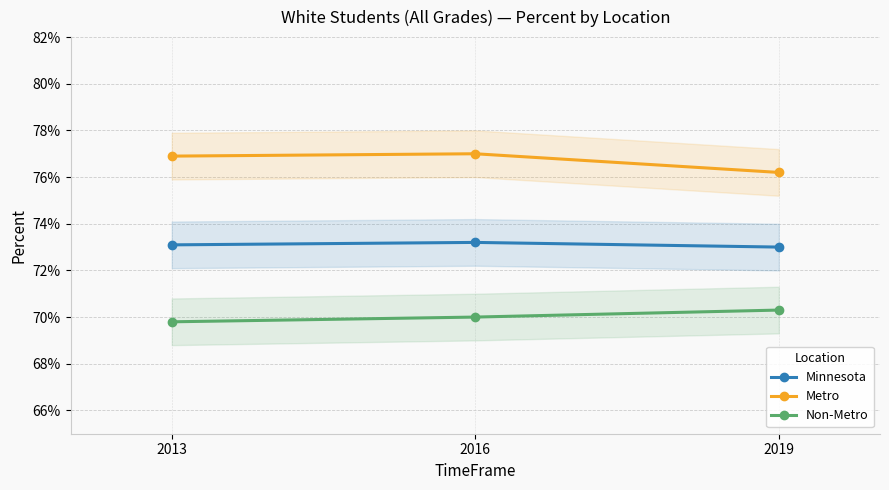

Which series changed the most between 2013 and 2016?

Non-Metro